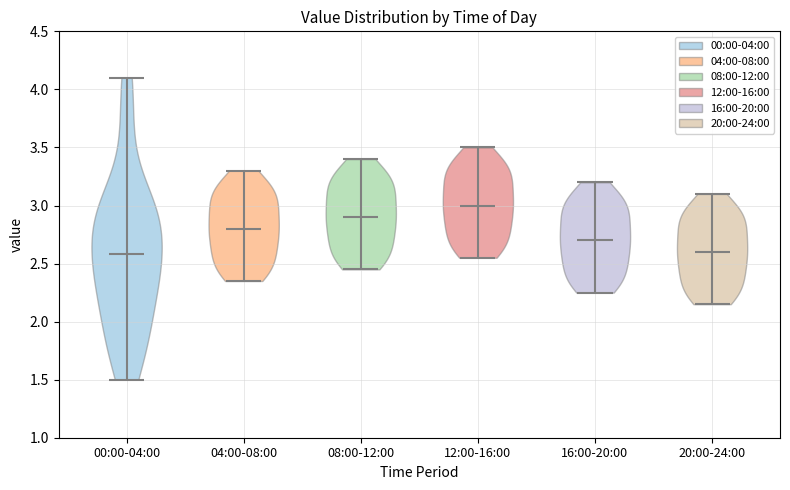

Which violin has the highest median line?

12:00-16:00